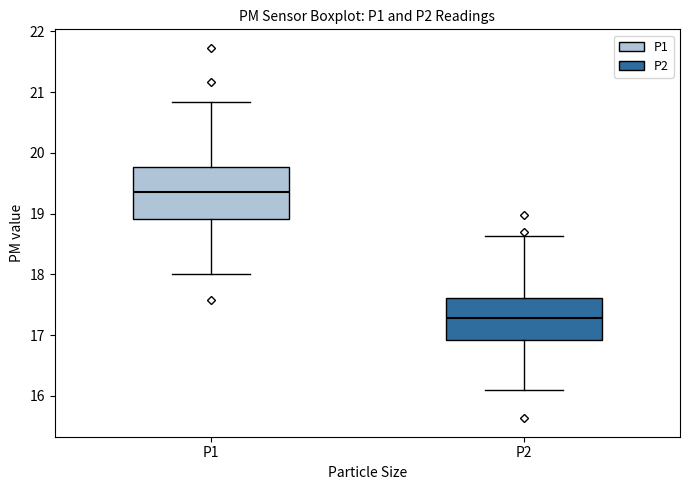

Which box's median line is the lowest?

P2